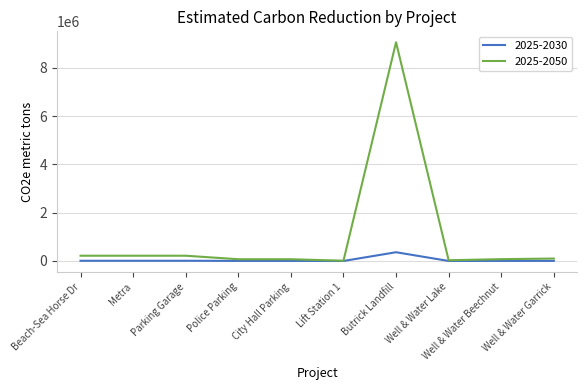

Count the number of data series in this chart.

2